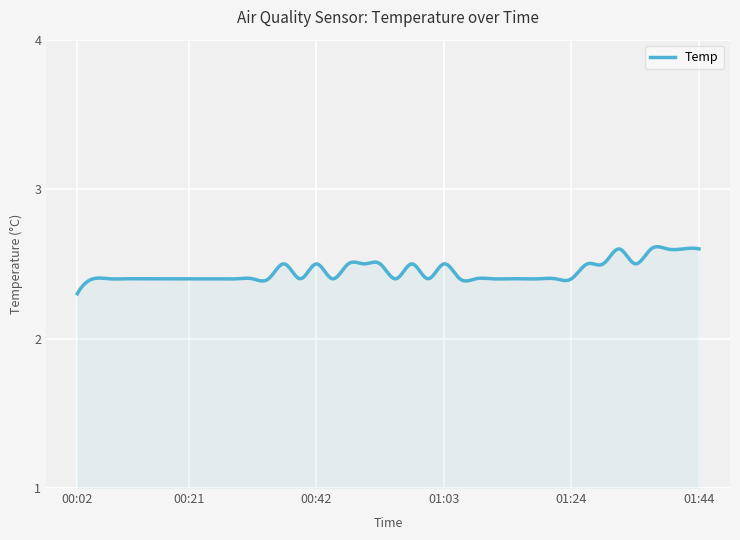

What is the difference between the maximum and minimum values?

0.3